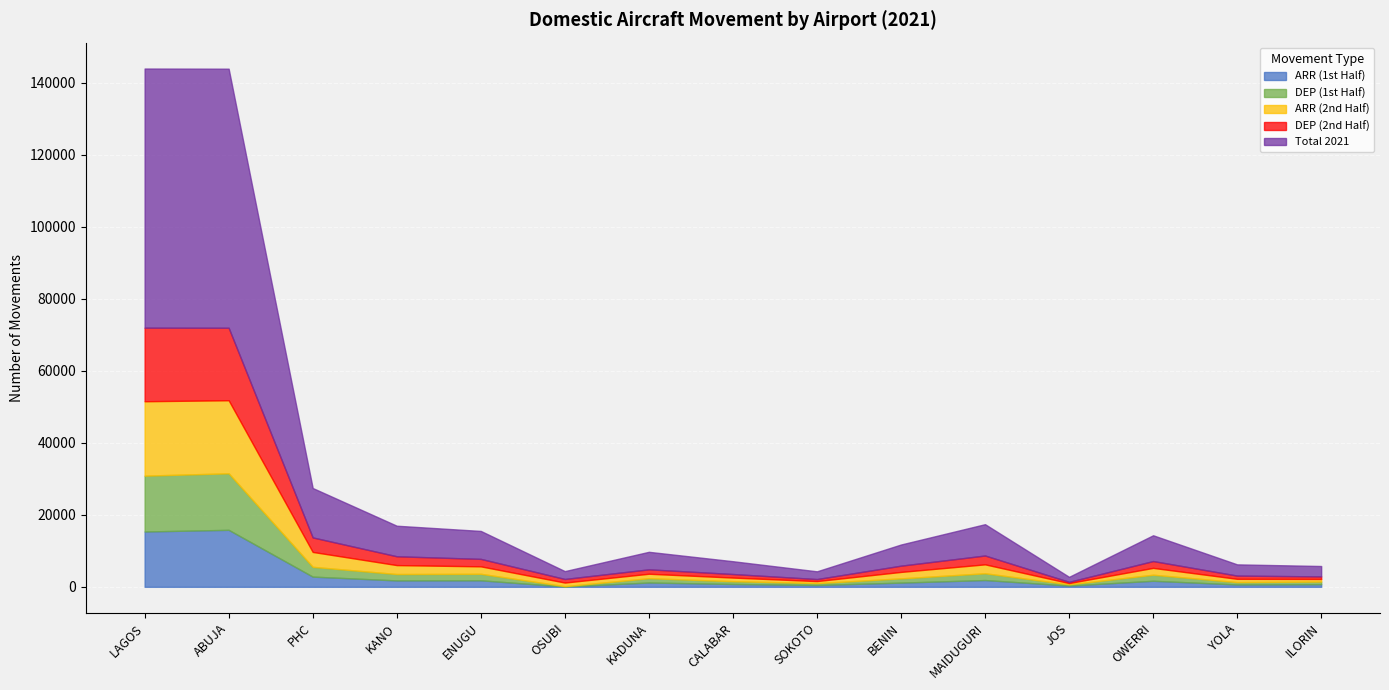

What is the minimum value for DEP (1st Half)?

93